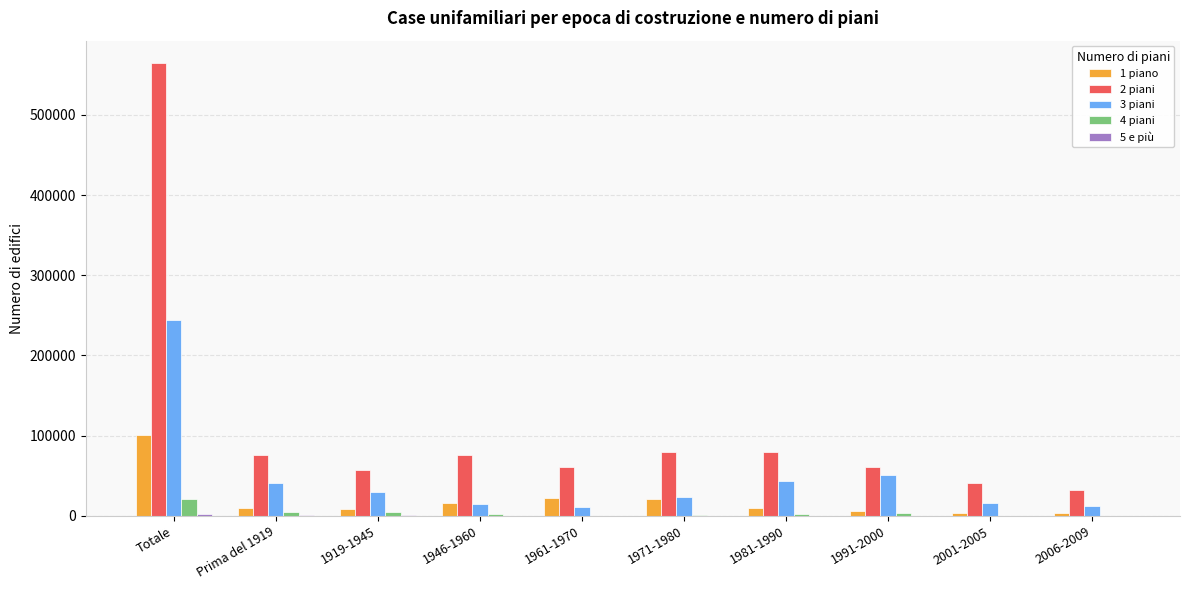

The value of 1 piano at Totale is 101076. True or false?

True